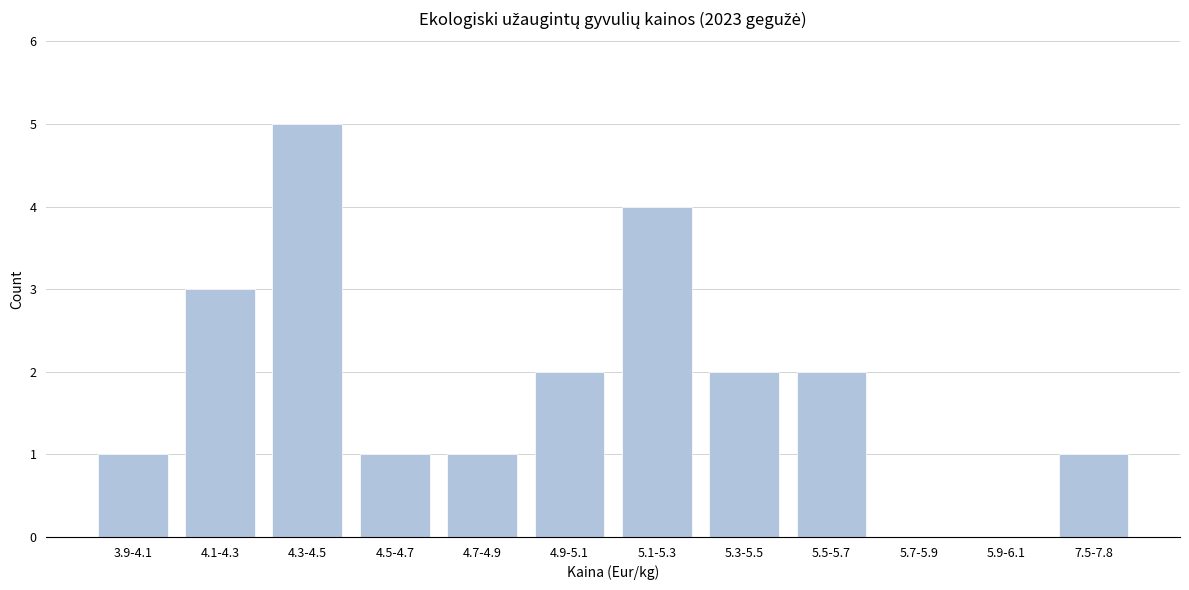

Reading left to right, list all the values displayed in this chart.

3.9-4.1=1	4.1-4.3=3	4.3-4.5=5	4.5-4.7=1	4.7-4.9=1	4.9-5.1=2	5.1-5.3=4	5.3-5.5=2	5.5-5.7=2	5.7-5.9=0	5.9-6.1=0	7.5-7.8=1